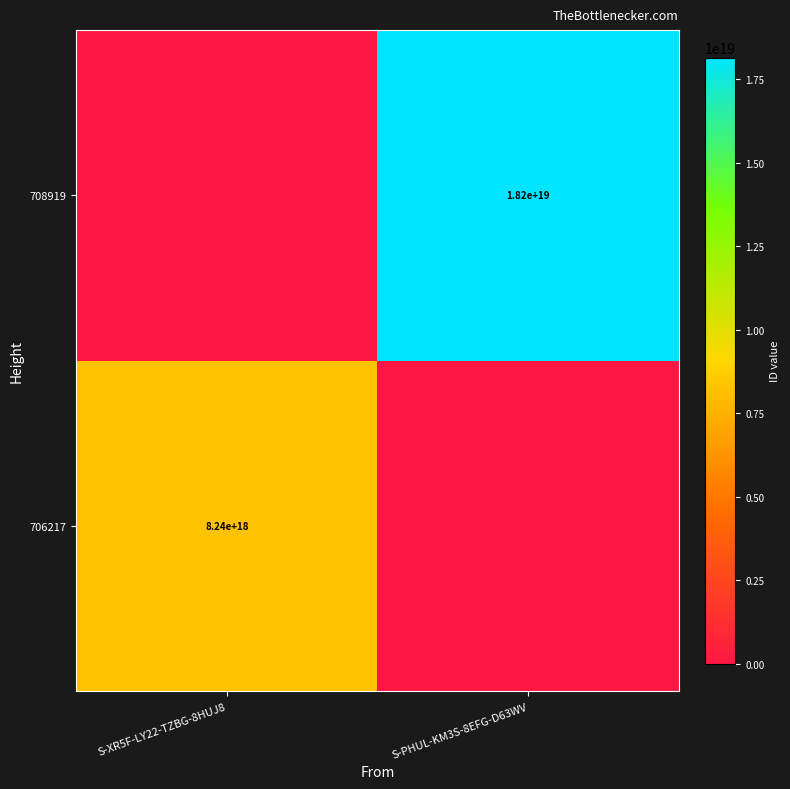

The 708919 series shows 11201561526613649408 at S-PHUL-KM3S-8EFG-D63WV. True or false?

False